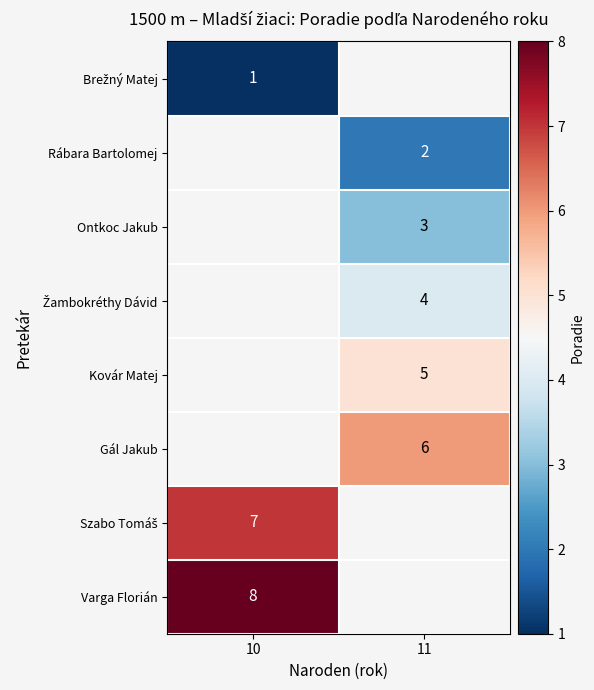

Which label corresponds to the largest value in the chart?

10